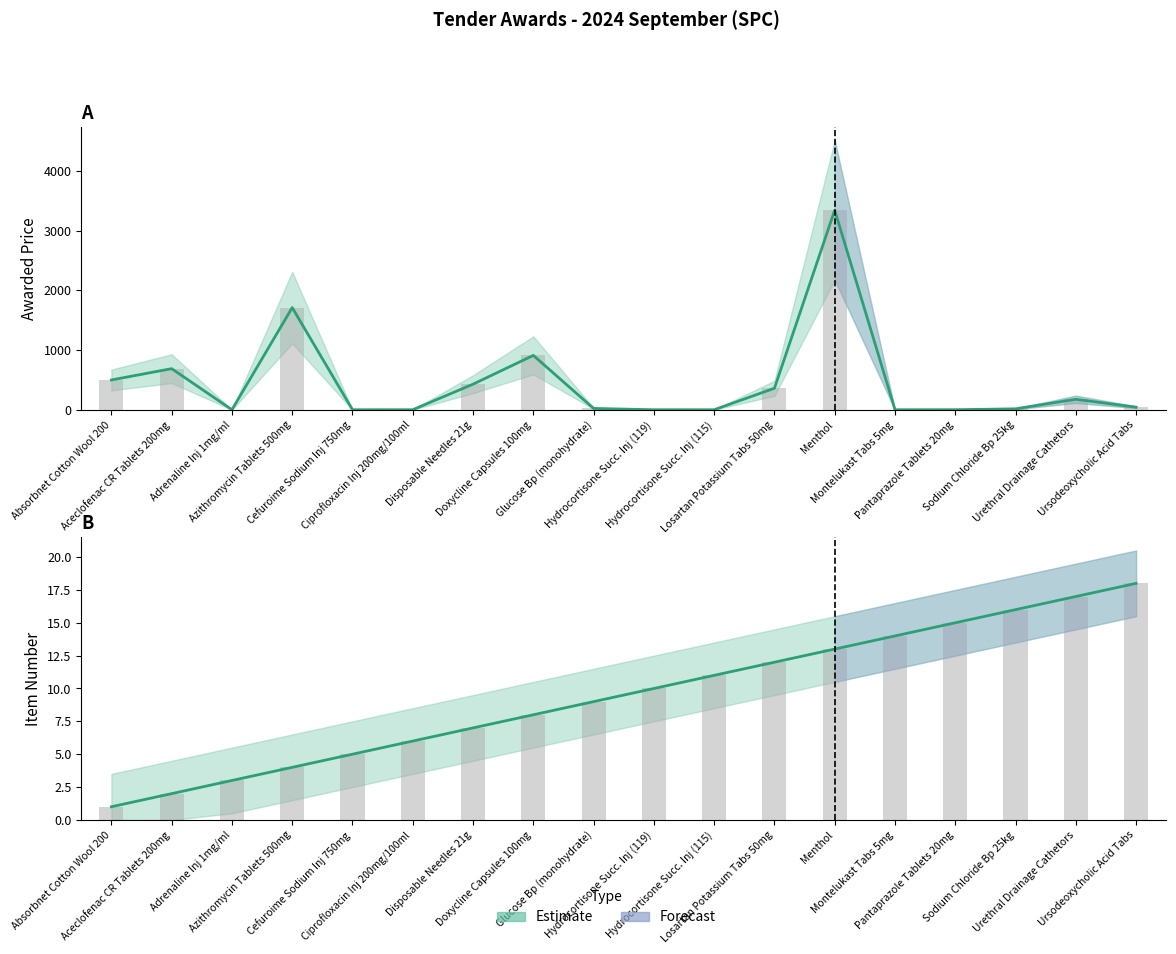

How many data points does each series have?

18